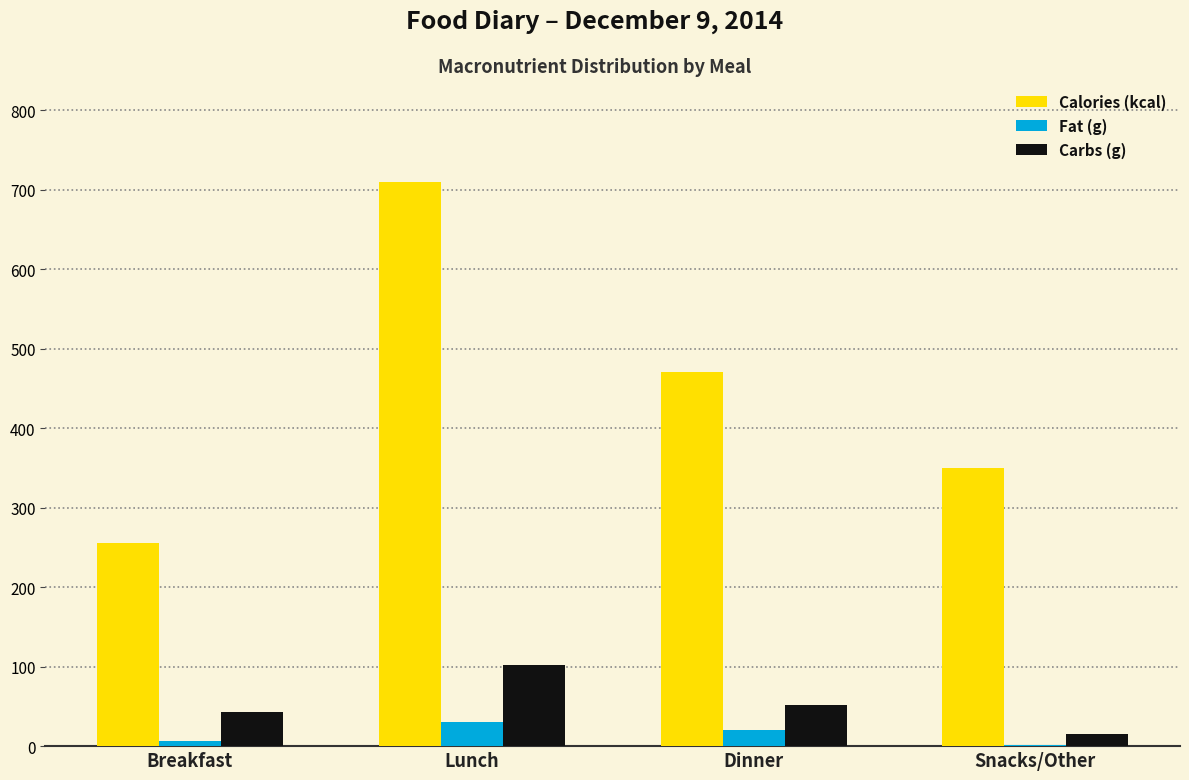

Between Dinner and Snacks/Other, which series saw the biggest shift?

Calories (kcal)